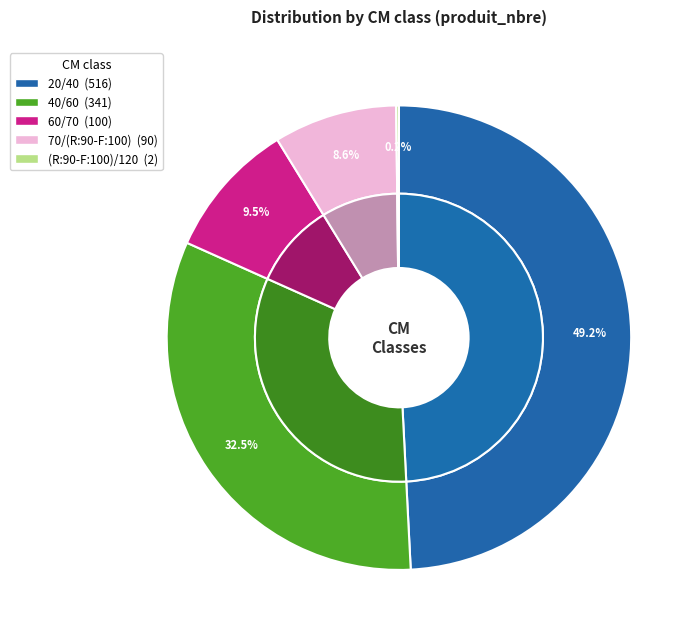

To the nearest percent, what is the difference between the largest and smallest slice percentages?

49%